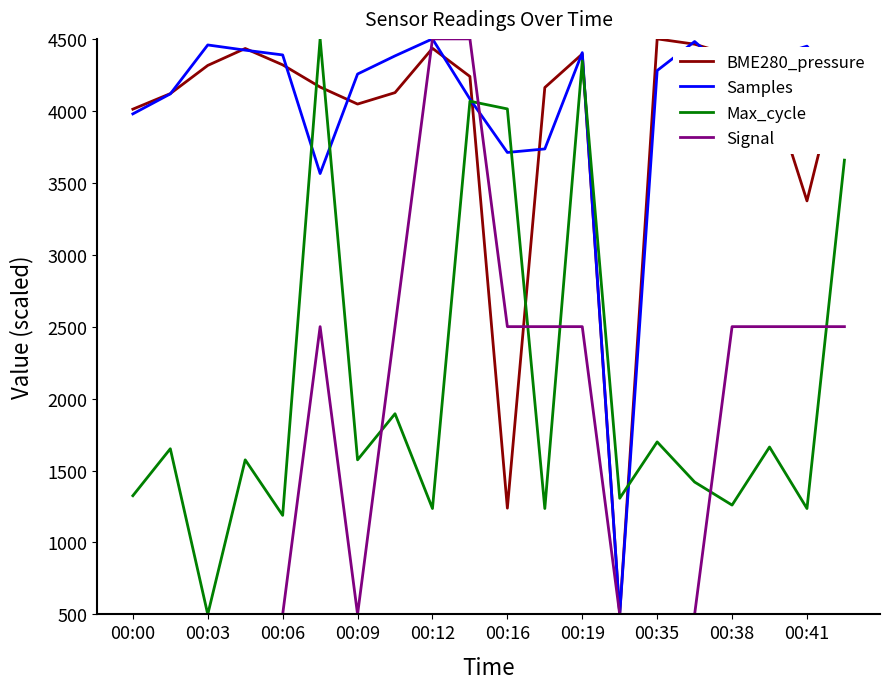

True or false: Signal and BME280_pressure intersect in this chart.

True